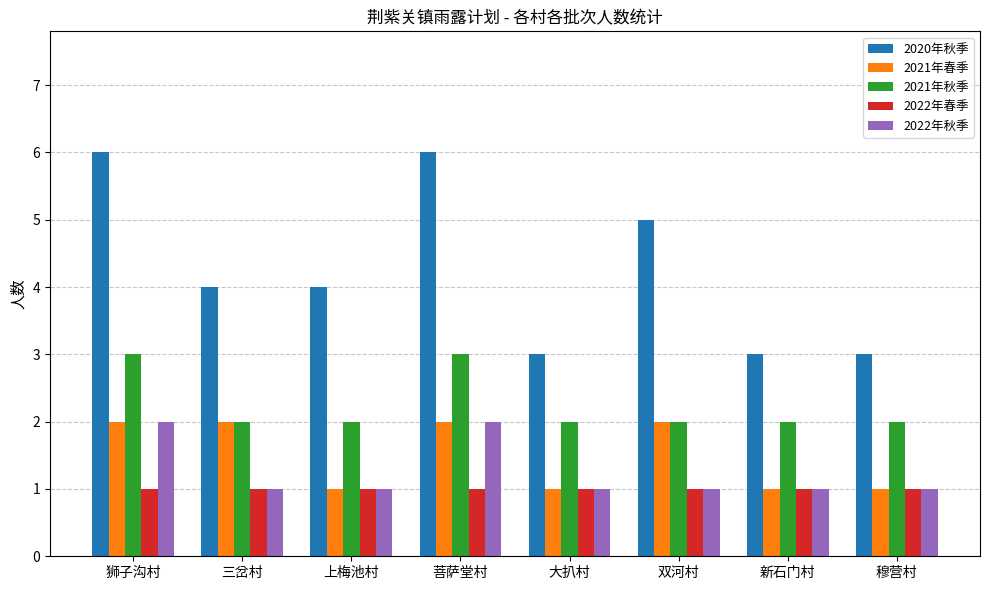

Reading right to left, list all the values displayed in this chart.

2020年秋季: 穆营村=3	新石门村=3	双河村=5	大扒村=3	菩萨堂村=6	上梅池村=4	三岔村=4	狮子沟村=6
2021年春季: 穆营村=1	新石门村=1	双河村=2	大扒村=1	菩萨堂村=2	上梅池村=1	三岔村=2	狮子沟村=2
2021年秋季: 穆营村=2	新石门村=2	双河村=2	大扒村=2	菩萨堂村=3	上梅池村=2	三岔村=2	狮子沟村=3
2022年春季: 穆营村=1	新石门村=1	双河村=1	大扒村=1	菩萨堂村=1	上梅池村=1	三岔村=1	狮子沟村=1
2022年秋季: 穆营村=1	新石门村=1	双河村=1	大扒村=1	菩萨堂村=2	上梅池村=1	三岔村=1	狮子沟村=2